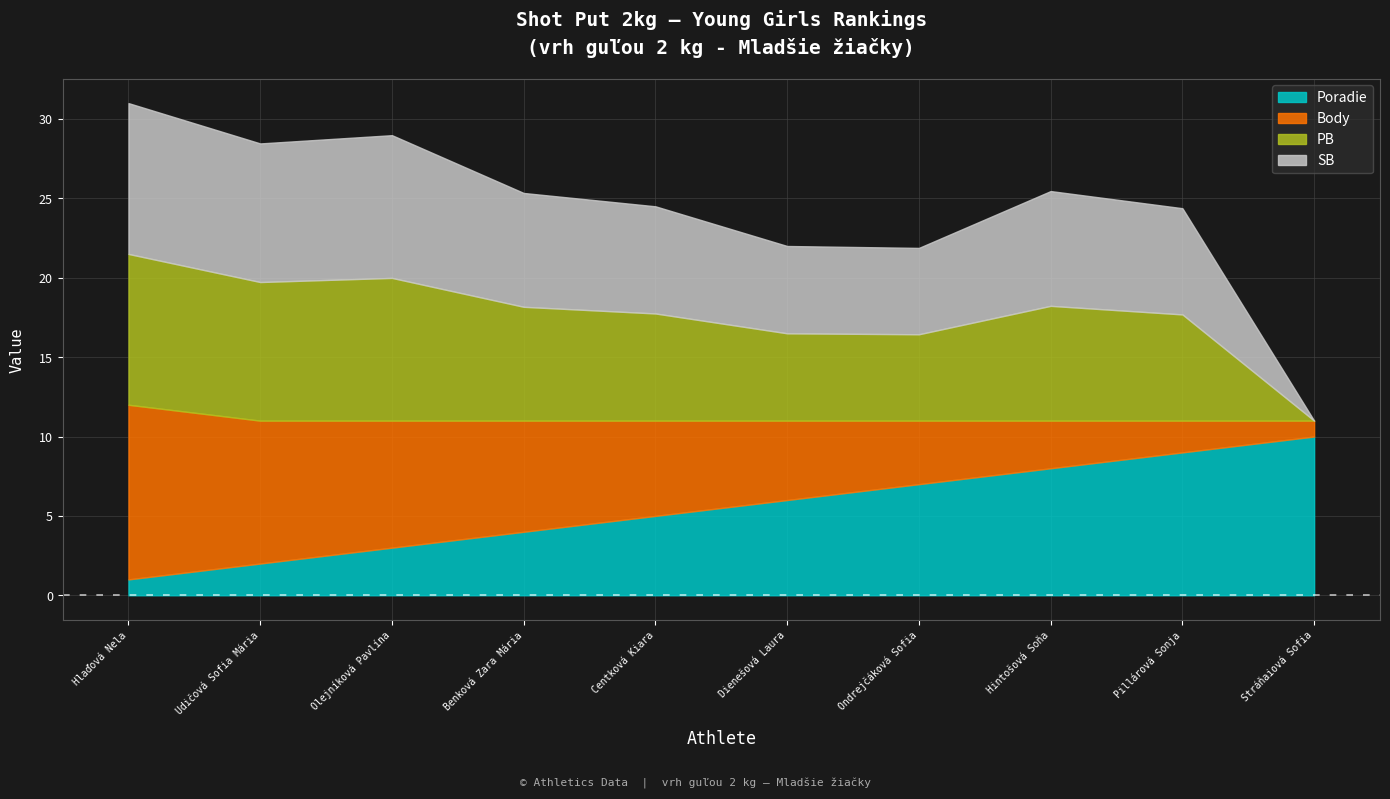

How many Body values are between 3 and 8?

6